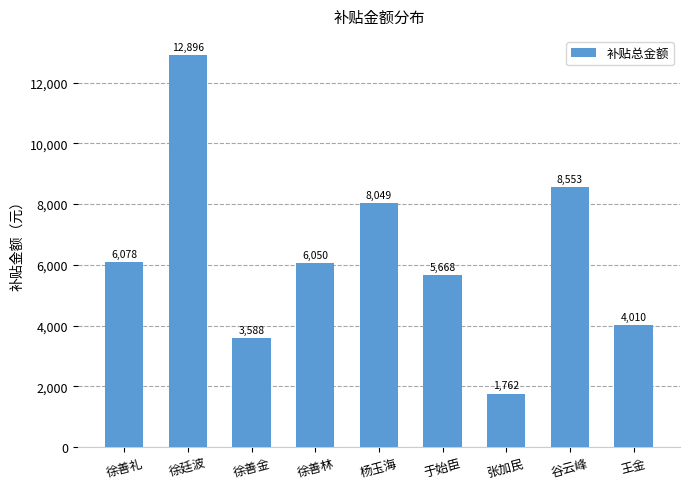

What is the value of the 7th bar from the left?

1762.3